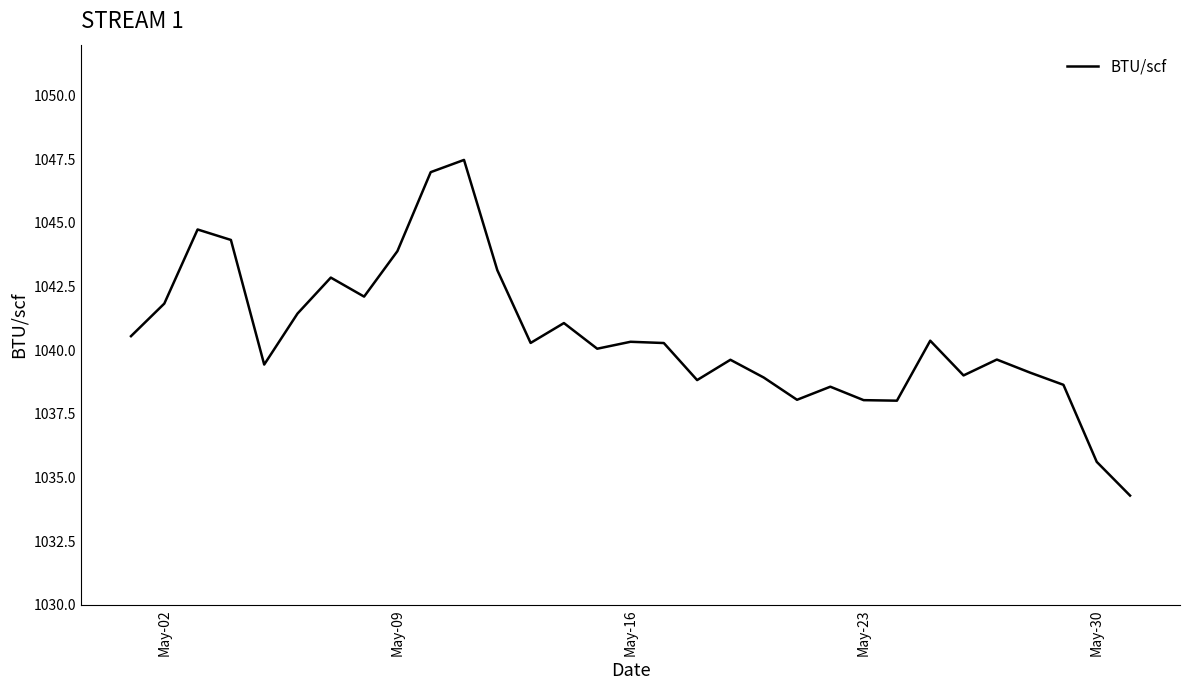

What is the smallest value displayed?

1034.3